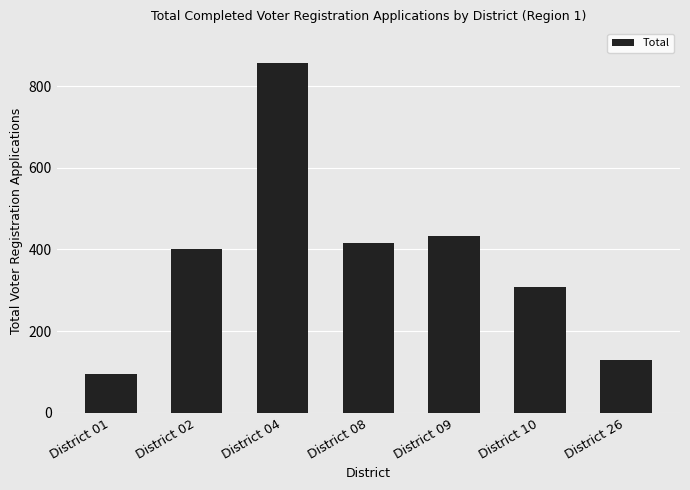

Read the value at District 09, to the nearest 10.

430